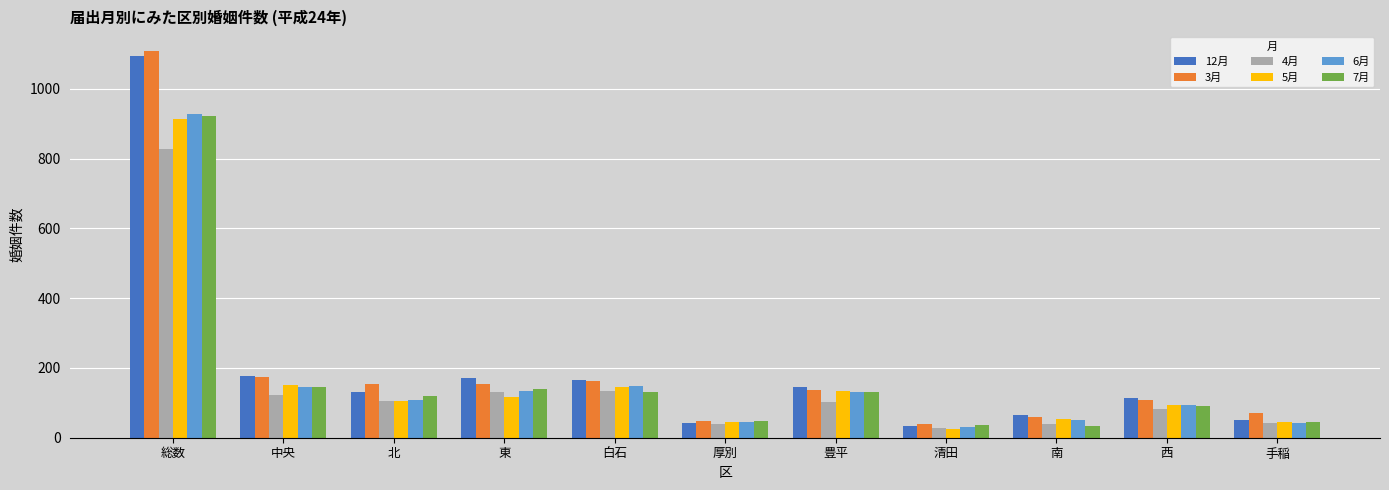

At which label does 4月 first exceed 102?

総数